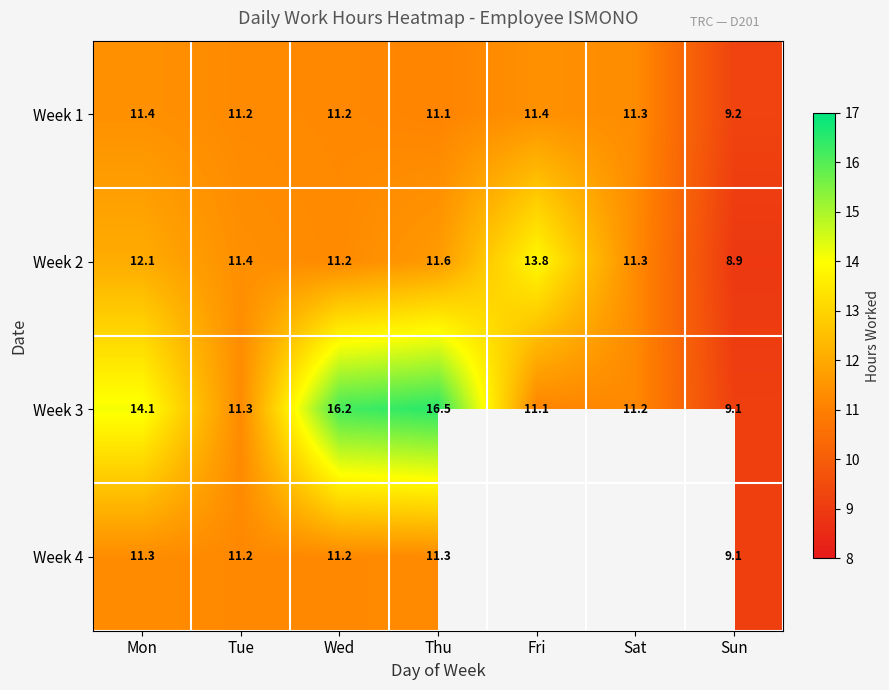

What is the approximate value of Week 1 at Fri?

11.4